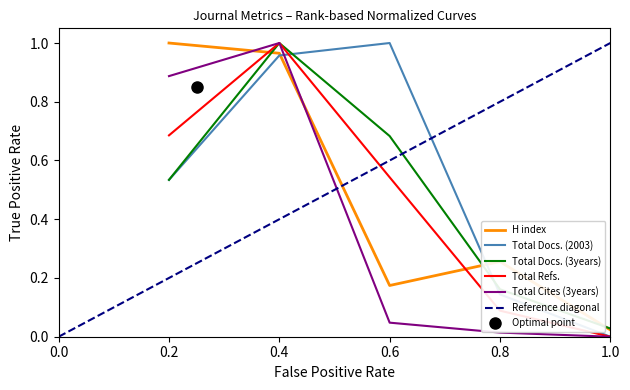

Reading left to right, what are all the values shown in this chart?

H index: 1.0	1.0	0.2	0.3	0.0
Total Docs. (2003): 0.5	1.0	1.0	0.1	0.0
Total Docs. (3years): 0.5	1.0	0.7	0.2	0.0
Total Refs.: 0.7	1.0	0.5	0.1	0.0
Total Cites (3years): 0.9	1.0	0.0	0.0	0.0